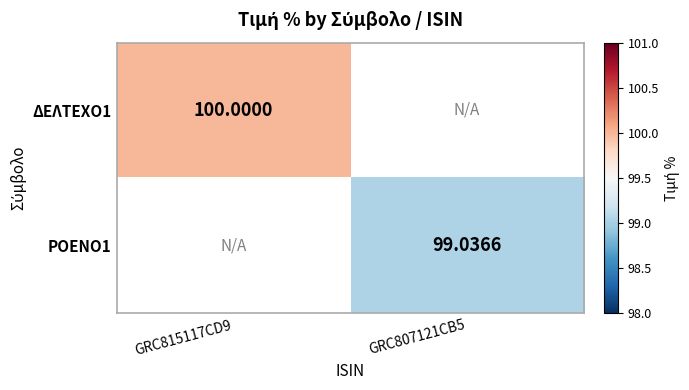

Between GRC807121CB5 and GRC815117CD9, which is larger?

GRC815117CD9